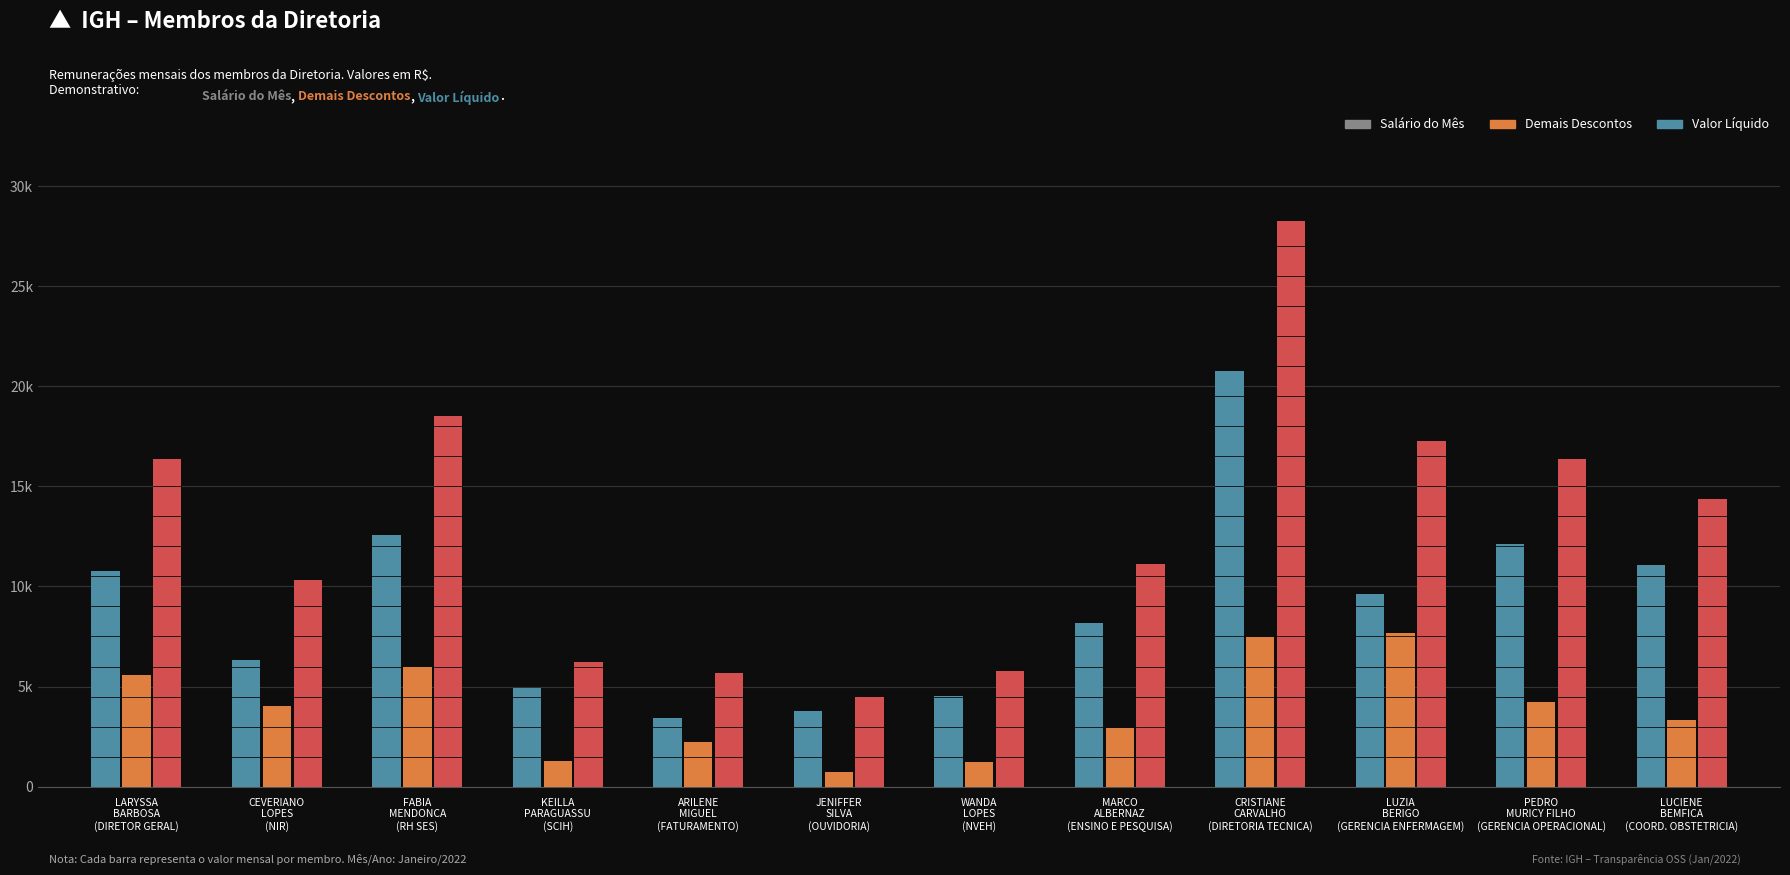

What is the difference between the Valor Líquido values at FABIA
MENDONCA
(RH SES) and LUZIA
BERIGO
(GERENCIA ENFERMAGEM)?

2954.7